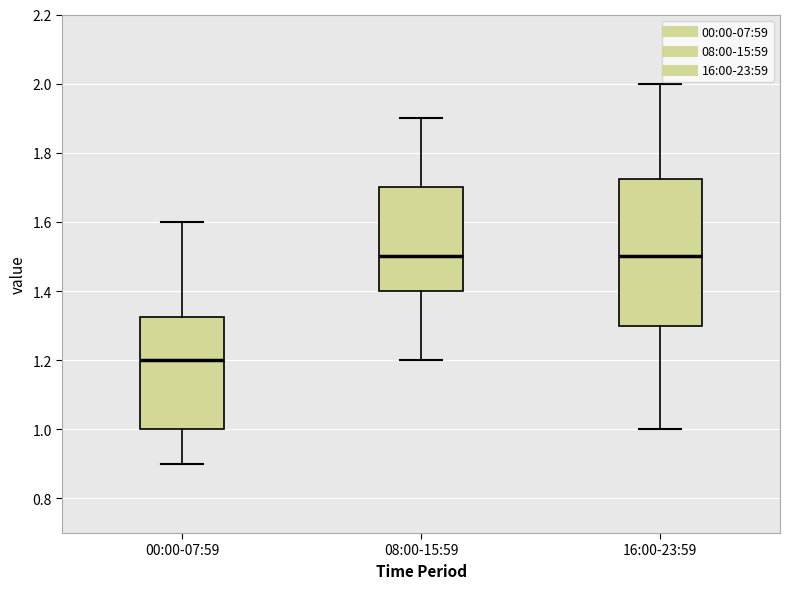

Comparing the boxes themselves (not the whiskers), which one is the tallest?

16:00-23:59